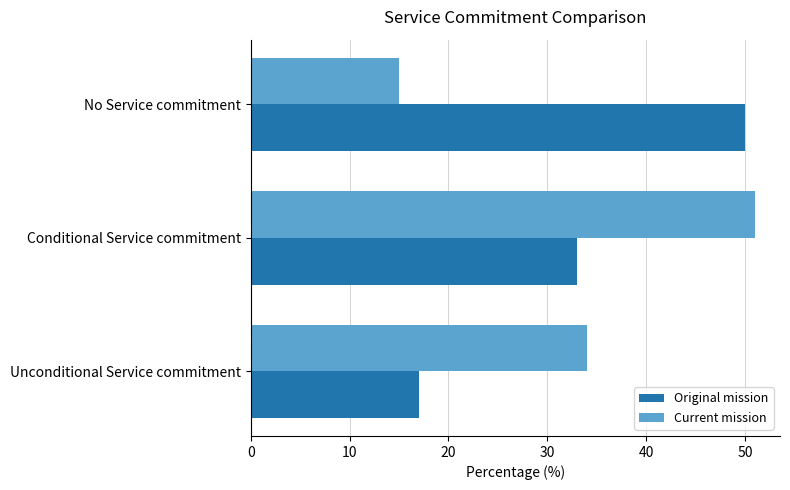

How many data points in Original mission are less than 33?

1